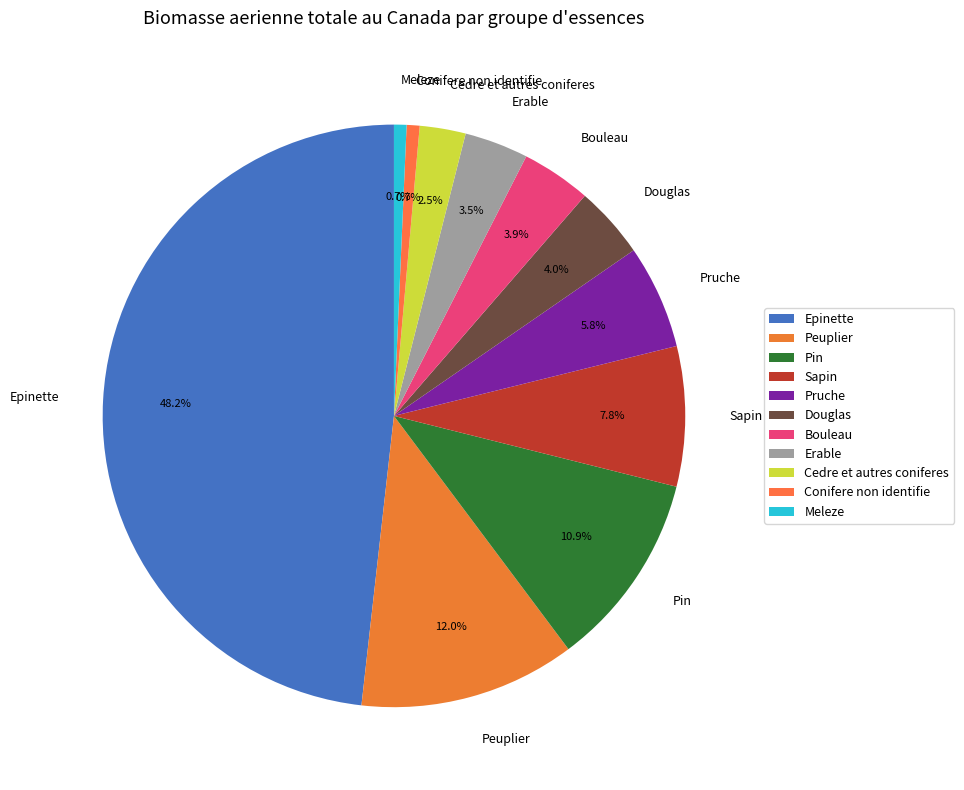

Which slice is the largest?

Epinette